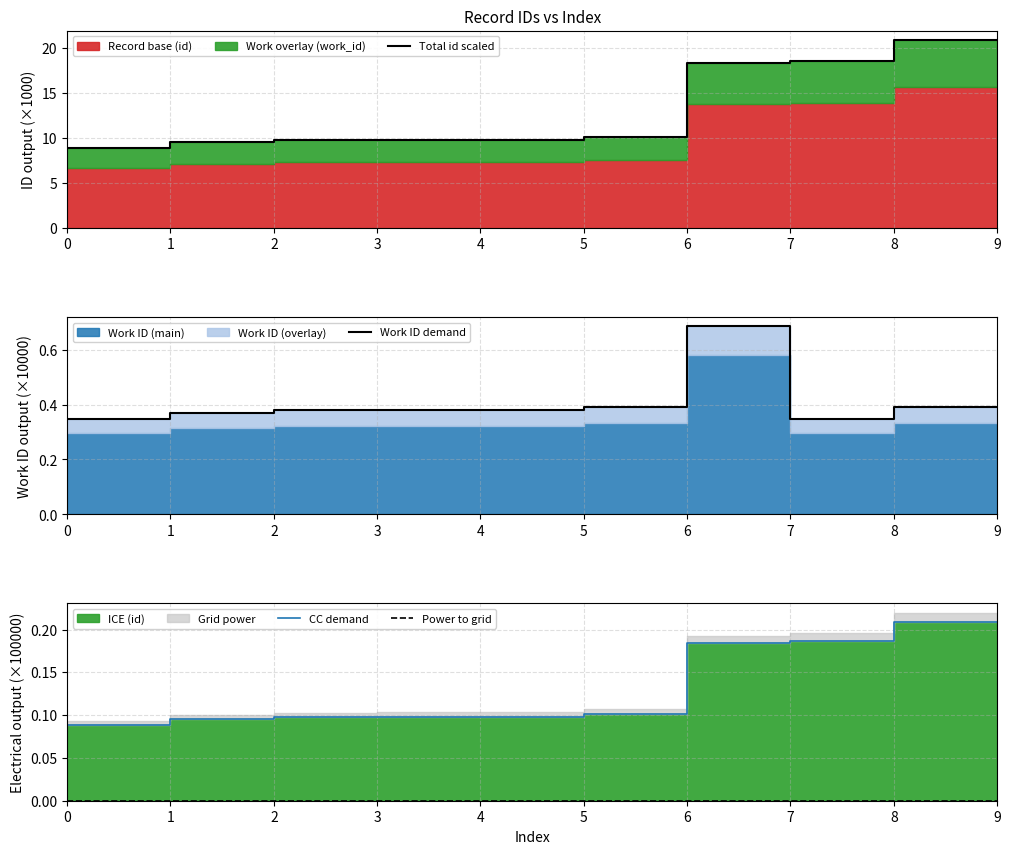

List the series in order of their peak value, highest first.

Total id scaled, Work ID demand, CC demand, Power to grid